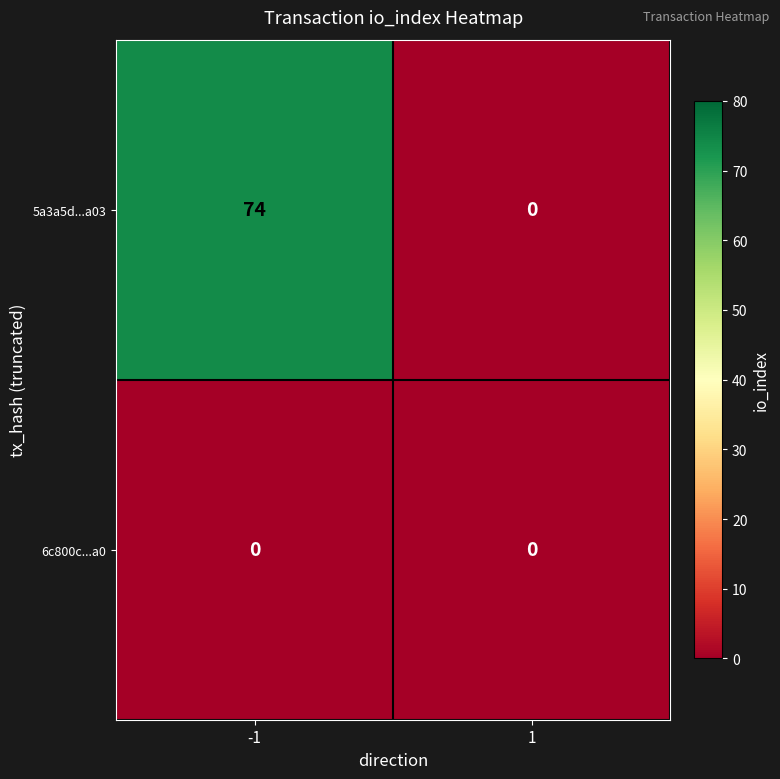

What is the difference between the maximum and minimum values in the 5a3a5d...a03 series?

74